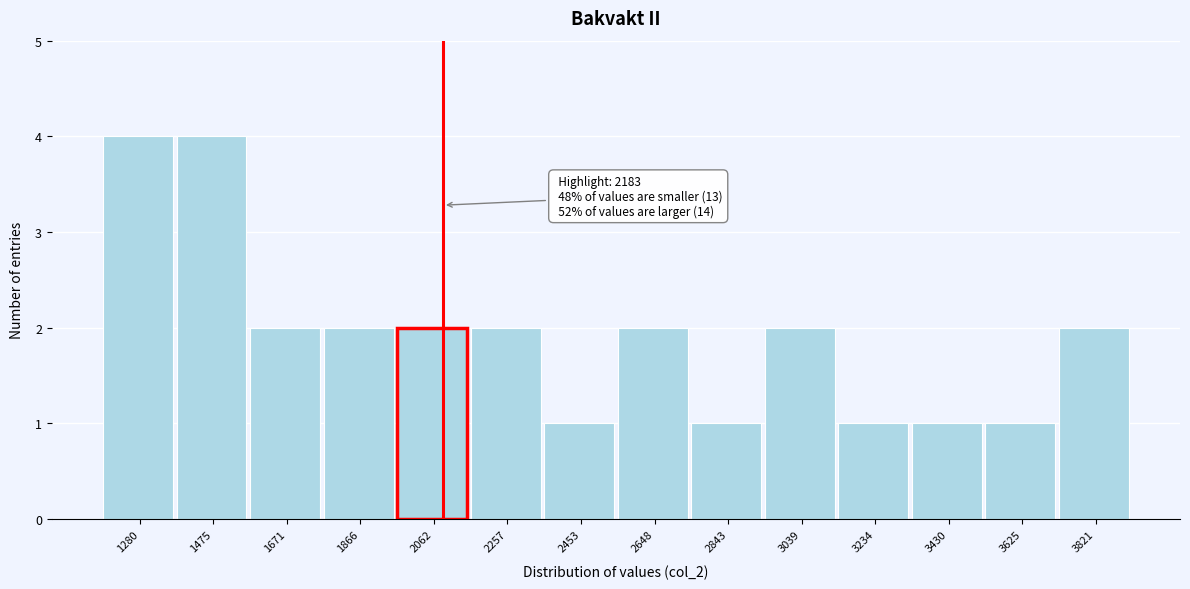

Reading left to right, what are all the values shown in this chart?

1280=4	1475=4	1671=2	1866=2	2062=2	2257=2	2453=1	2648=2	2843=1	3039=2	3234=1	3430=1	3625=1	3821=2